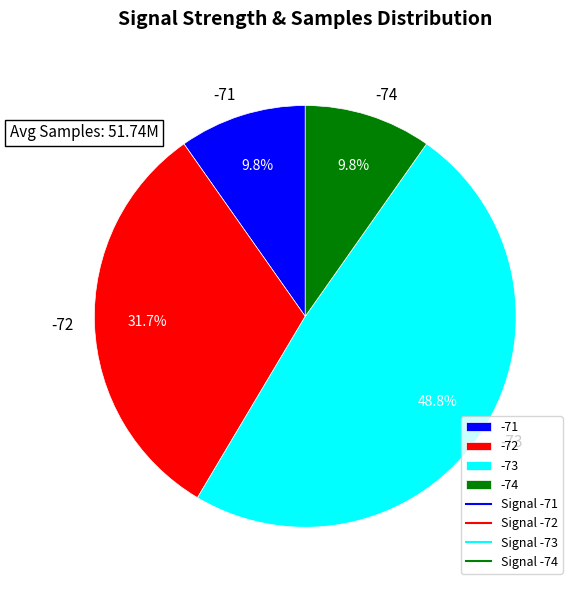

Which category has the biggest portion of the pie?

-73